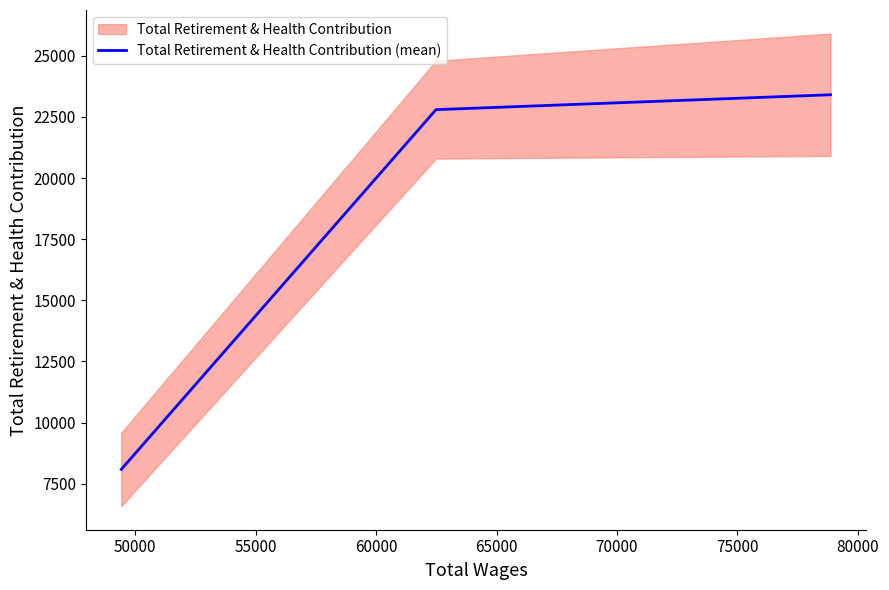

What is the value of the 3rd point from the left?

23406